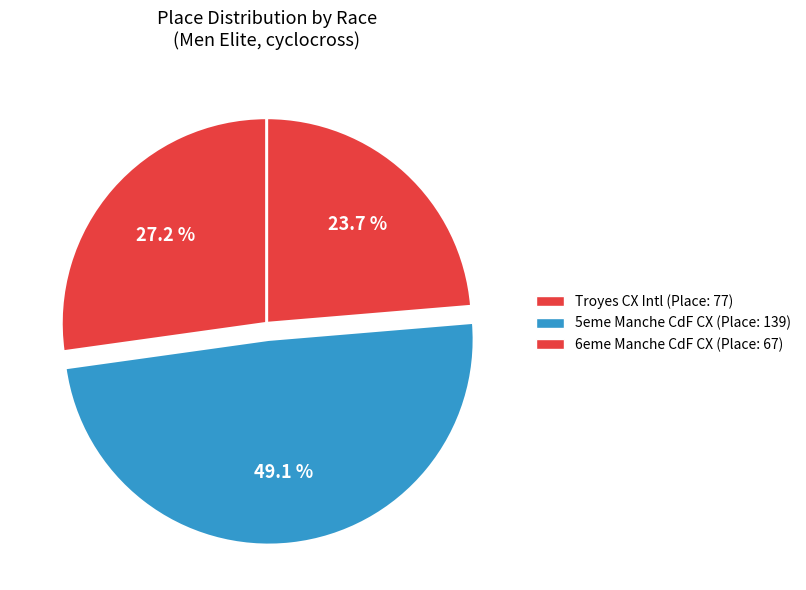

Rank the categories by value from highest to lowest.

5eme Manche Coupe de France Cyclo-cross, Troyes Cyclocross International, 6eme Manche Coupe de France Cyclo-cross